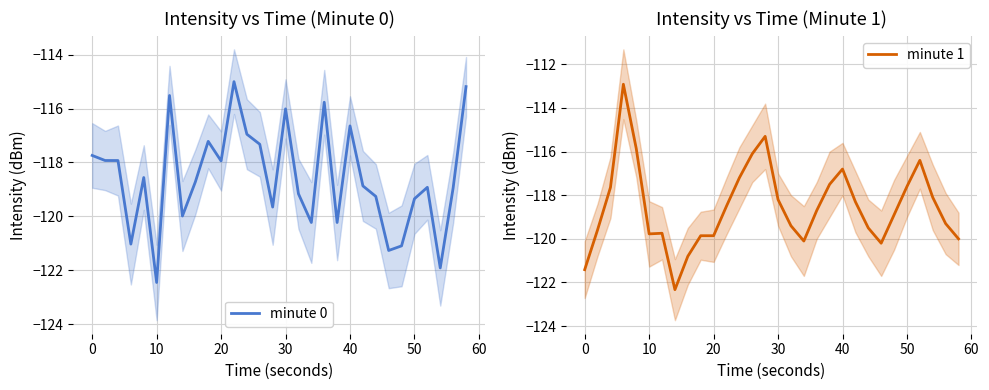

List the series in order of their overall mean, lowest first.

minute 0, minute 1